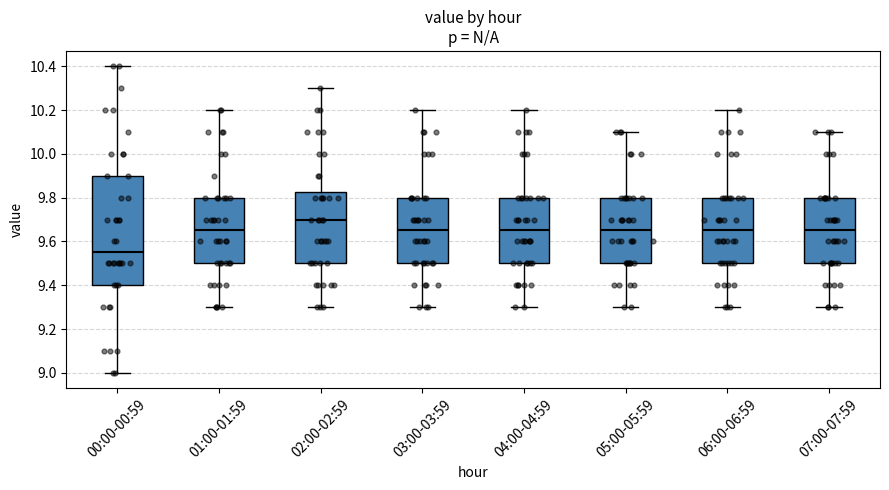

Where does the lower whisker of the box for 05:00-05:59 end on the y-axis? The values are not printed on the chart, so give them approximately, as read against the axis.

9.30